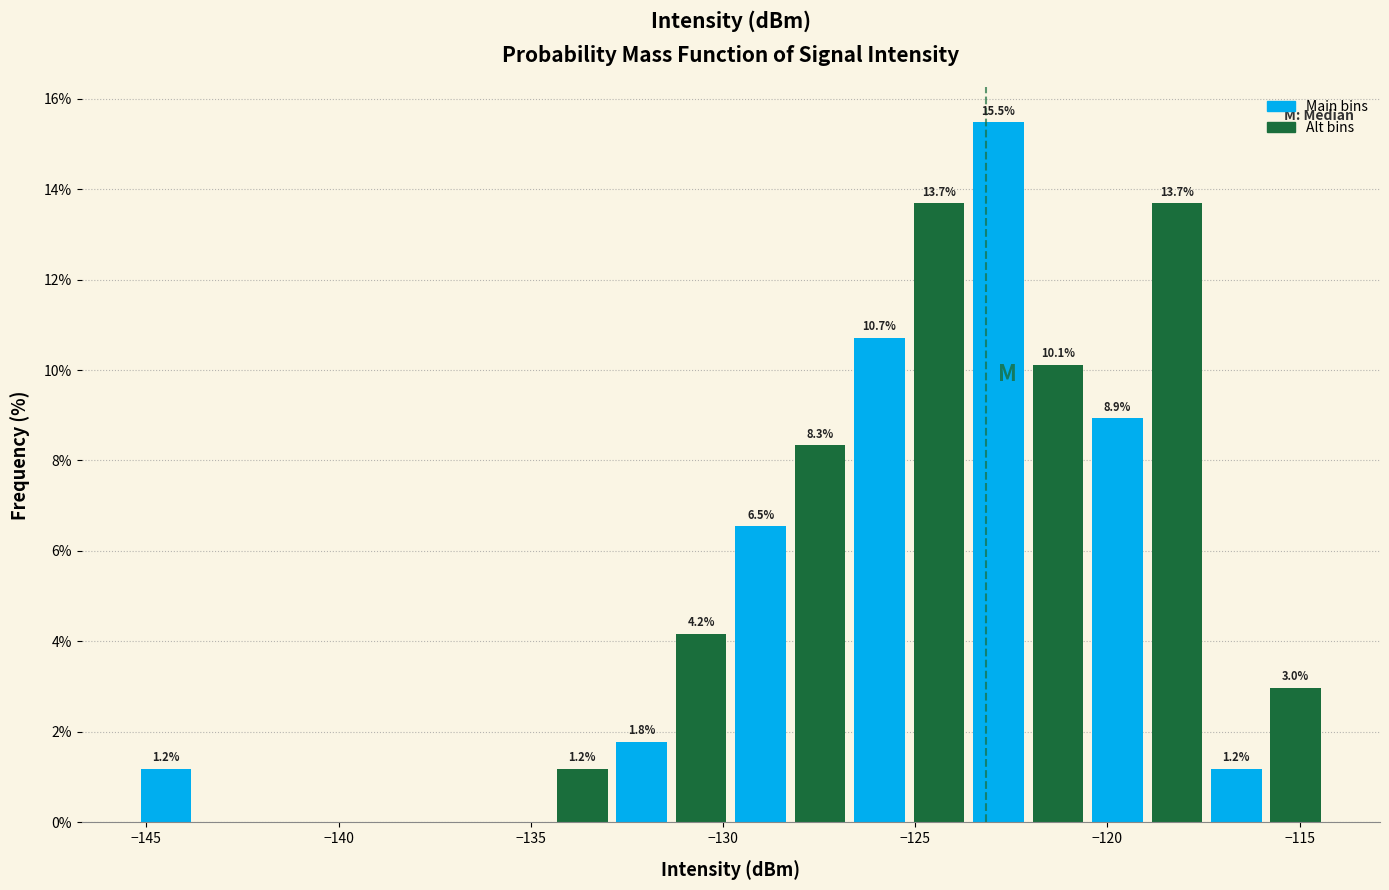

Read against the x-axis, roughly where is the centre of the tallest bar?

-123.0